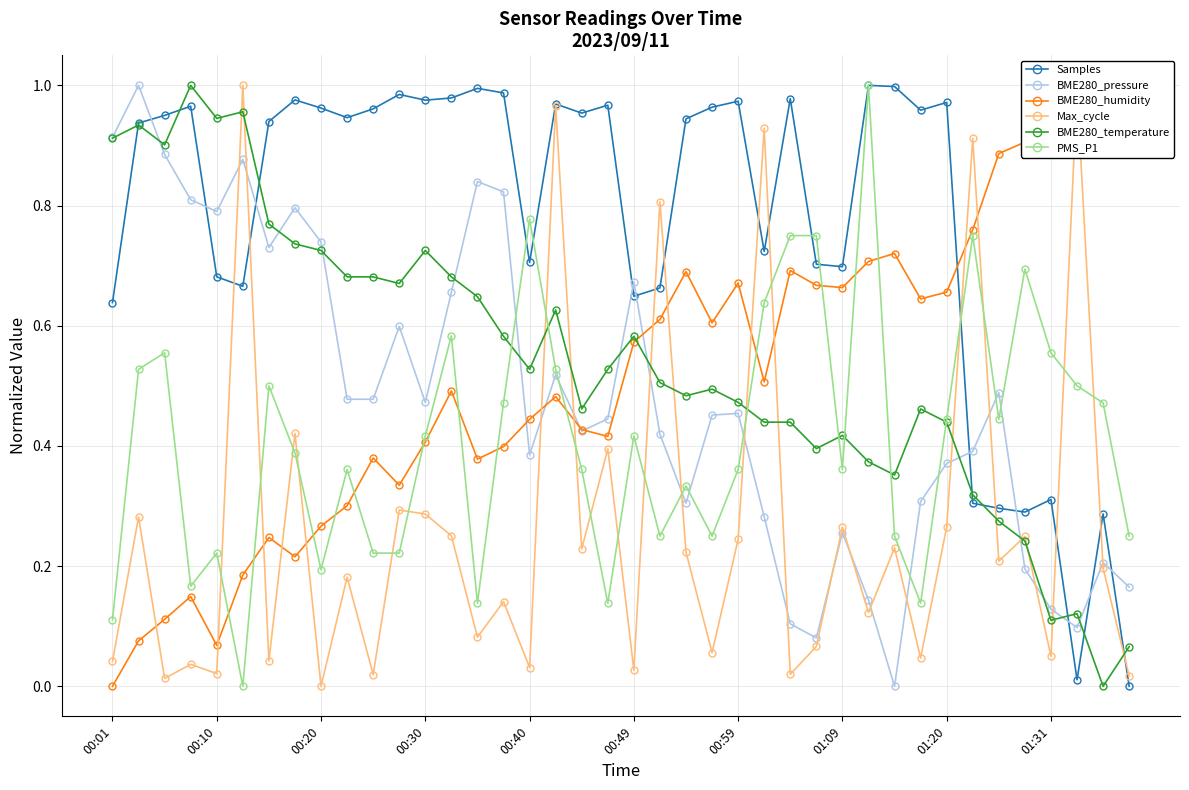

Rank the series at 37 from lowest to highest value.

Samples, BME280_pressure, BME280_temperature, PMS_P1, BME280_humidity, Max_cycle